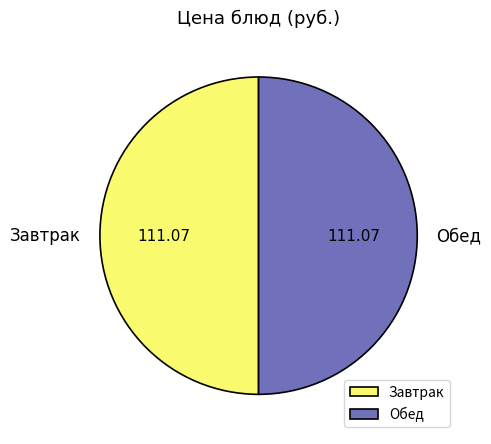

What is the ratio of the value at Завтрак to the value at Обед?

1.0